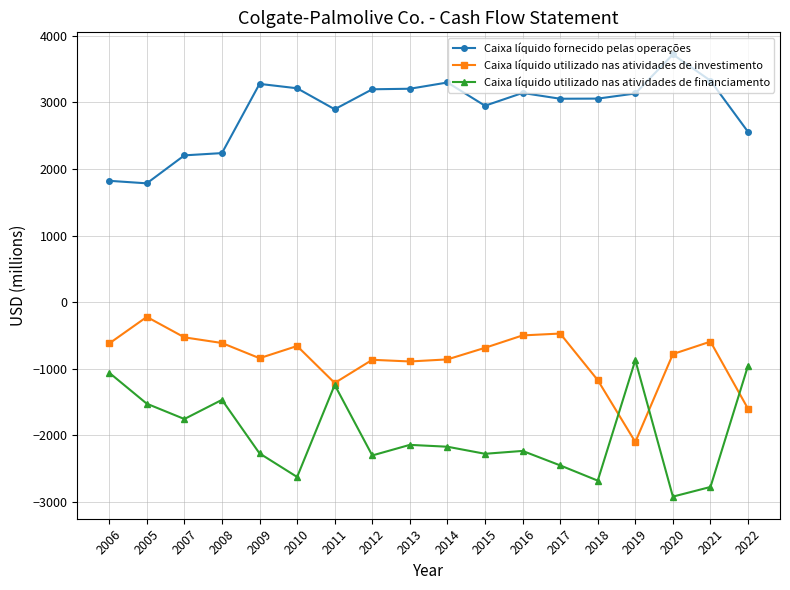

How many lines are shown in the chart?

3